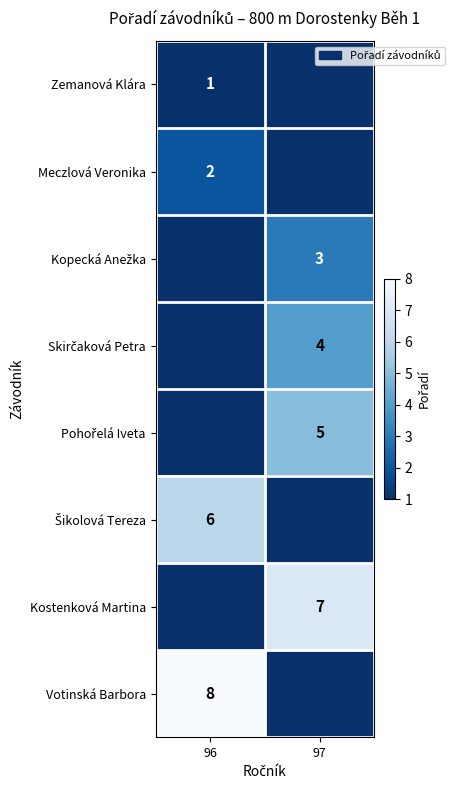

What is the difference between the highest and lowest values at 96?

8